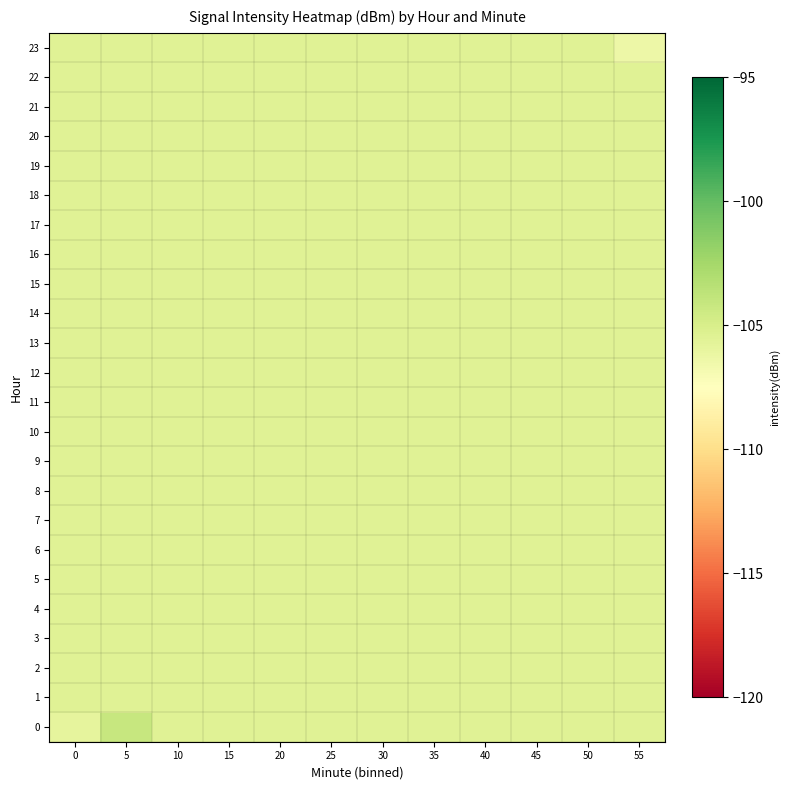

Reading right to left, list all the values displayed in this chart.

0: 55=-105.5	50=-105.5	45=-105.5	40=-105.5	35=-105.5	30=-105.5	25=-105.5	20=-105.5	15=-105.5	10=-105.5	5=-104.1	0=-105.9
1: 55=-105.5	50=-105.5	45=-105.5	40=-105.5	35=-105.5	30=-105.5	25=-105.5	20=-105.5	15=-105.5	10=-105.5	5=-105.5	0=-105.5
2: 55=-105.5	50=-105.5	45=-105.5	40=-105.5	35=-105.5	30=-105.5	25=-105.5	20=-105.5	15=-105.5	10=-105.5	5=-105.5	0=-105.5
3: 55=-105.5	50=-105.5	45=-105.5	40=-105.5	35=-105.5	30=-105.5	25=-105.5	20=-105.5	15=-105.5	10=-105.5	5=-105.5	0=-105.5
4: 55=-105.5	50=-105.5	45=-105.5	40=-105.5	35=-105.5	30=-105.5	25=-105.5	20=-105.5	15=-105.5	10=-105.5	5=-105.5	0=-105.5
5: 55=-105.5	50=-105.5	45=-105.5	40=-105.5	35=-105.5	30=-105.5	25=-105.5	20=-105.5	15=-105.5	10=-105.5	5=-105.5	0=-105.5
6: 55=-105.5	50=-105.5	45=-105.5	40=-105.5	35=-105.5	30=-105.5	25=-105.5	20=-105.5	15=-105.5	10=-105.5	5=-105.5	0=-105.5
7: 55=-105.5	50=-105.5	45=-105.5	40=-105.5	35=-105.5	30=-105.5	25=-105.5	20=-105.5	15=-105.5	10=-105.5	5=-105.5	0=-105.5
8: 55=-105.5	50=-105.5	45=-105.5	40=-105.5	35=-105.5	30=-105.5	25=-105.5	20=-105.5	15=-105.5	10=-105.5	5=-105.5	0=-105.5
9: 55=-105.5	50=-105.5	45=-105.5	40=-105.5	35=-105.5	30=-105.5	25=-105.5	20=-105.5	15=-105.5	10=-105.5	5=-105.5	0=-105.5
10: 55=-105.5	50=-105.5	45=-105.5	40=-105.5	35=-105.5	30=-105.5	25=-105.5	20=-105.5	15=-105.5	10=-105.5	5=-105.5	0=-105.5
11: 55=-105.5	50=-105.5	45=-105.5	40=-105.5	35=-105.5	30=-105.5	25=-105.5	20=-105.5	15=-105.5	10=-105.5	5=-105.5	0=-105.5
12: 55=-105.5	50=-105.5	45=-105.5	40=-105.5	35=-105.5	30=-105.5	25=-105.5	20=-105.5	15=-105.5	10=-105.5	5=-105.5	0=-105.5
13: 55=-105.5	50=-105.5	45=-105.5	40=-105.5	35=-105.5	30=-105.5	25=-105.5	20=-105.5	15=-105.5	10=-105.5	5=-105.5	0=-105.5
14: 55=-105.5	50=-105.5	45=-105.5	40=-105.5	35=-105.5	30=-105.5	25=-105.5	20=-105.5	15=-105.5	10=-105.5	5=-105.5	0=-105.5
15: 55=-105.5	50=-105.5	45=-105.5	40=-105.5	35=-105.5	30=-105.5	25=-105.5	20=-105.5	15=-105.5	10=-105.5	5=-105.5	0=-105.5
16: 55=-105.5	50=-105.5	45=-105.5	40=-105.5	35=-105.5	30=-105.5	25=-105.5	20=-105.5	15=-105.5	10=-105.5	5=-105.5	0=-105.5
17: 55=-105.5	50=-105.5	45=-105.5	40=-105.5	35=-105.5	30=-105.5	25=-105.5	20=-105.5	15=-105.5	10=-105.5	5=-105.5	0=-105.5
18: 55=-105.5	50=-105.5	45=-105.5	40=-105.5	35=-105.5	30=-105.5	25=-105.5	20=-105.5	15=-105.5	10=-105.5	5=-105.5	0=-105.5
19: 55=-105.5	50=-105.5	45=-105.5	40=-105.5	35=-105.5	30=-105.5	25=-105.5	20=-105.5	15=-105.5	10=-105.5	5=-105.5	0=-105.5
20: 55=-105.5	50=-105.5	45=-105.5	40=-105.5	35=-105.5	30=-105.5	25=-105.5	20=-105.5	15=-105.5	10=-105.5	5=-105.5	0=-105.5
21: 55=-105.5	50=-105.5	45=-105.5	40=-105.5	35=-105.5	30=-105.5	25=-105.5	20=-105.5	15=-105.5	10=-105.5	5=-105.5	0=-105.5
22: 55=-105.5	50=-105.5	45=-105.5	40=-105.5	35=-105.5	30=-105.5	25=-105.5	20=-105.5	15=-105.5	10=-105.5	5=-105.5	0=-105.5
23: 55=-106.4	50=-105.5	45=-105.5	40=-105.5	35=-105.5	30=-105.5	25=-105.5	20=-105.5	15=-105.5	10=-105.5	5=-105.5	0=-105.5